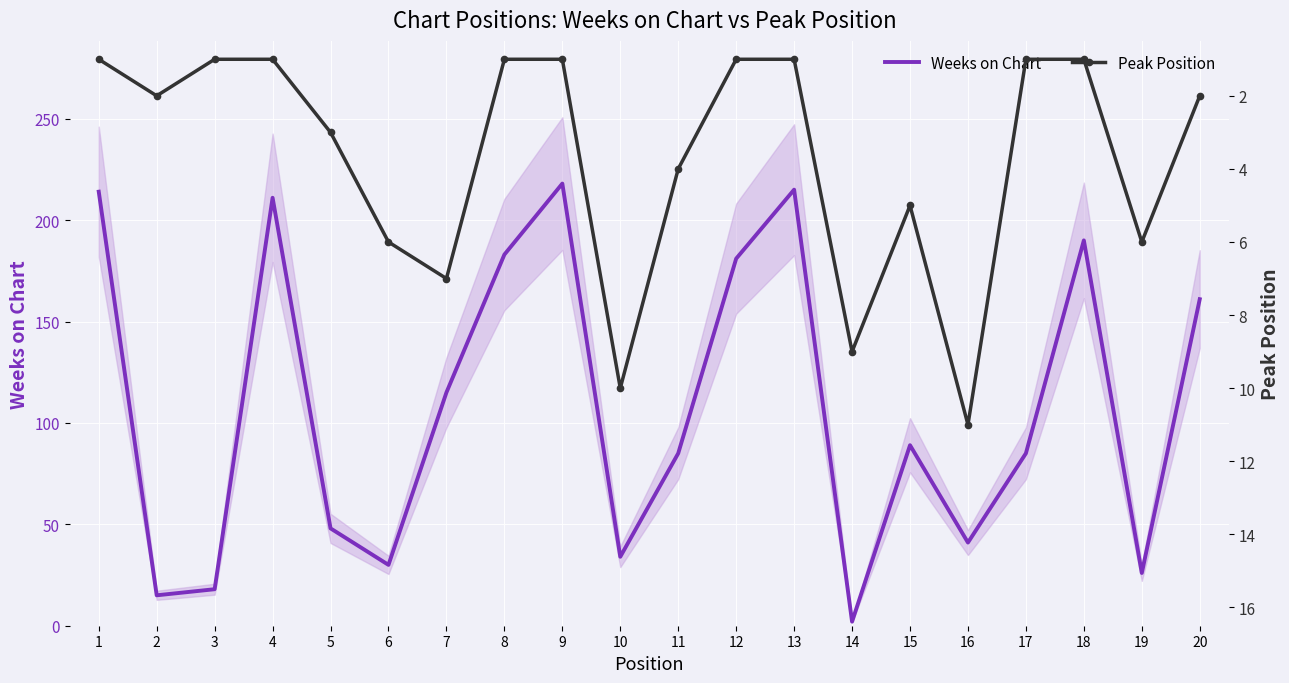

What is the approximate value of Peak Position at 18?

1